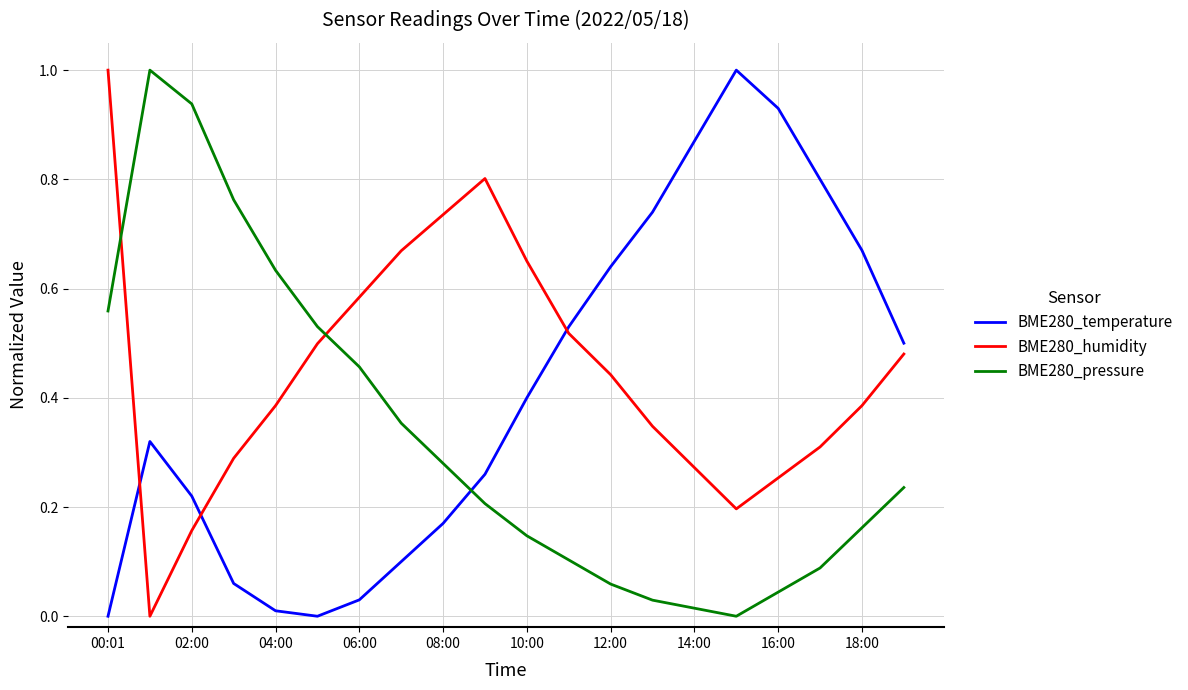

True or false: BME280_temperature and BME280_humidity cross at least once.

True